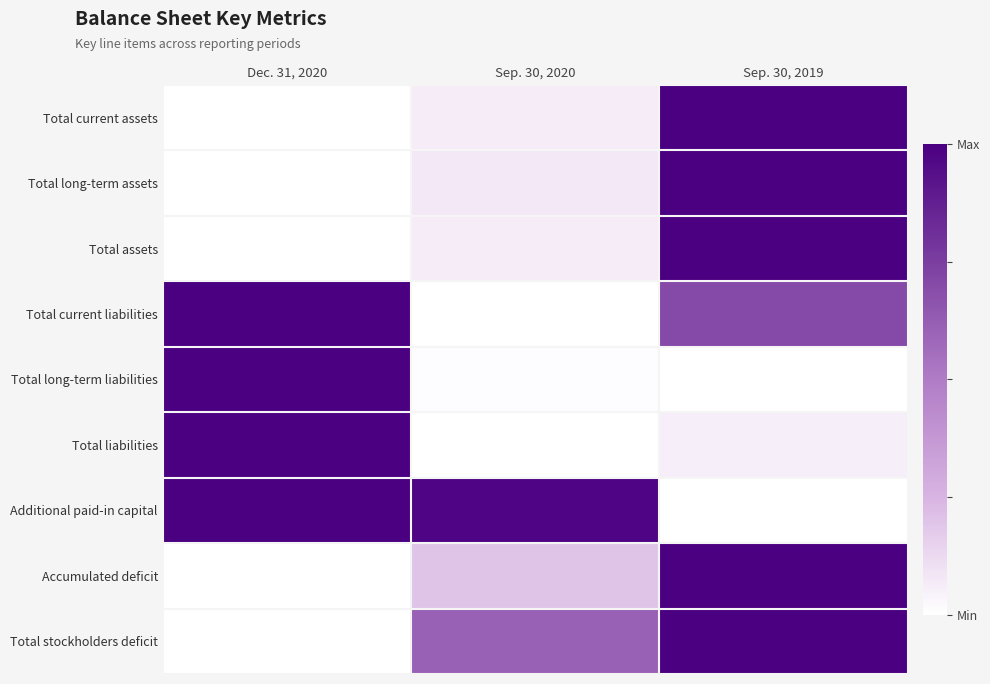

Which category has the lowest value across all series?

Dec. 31, 2020